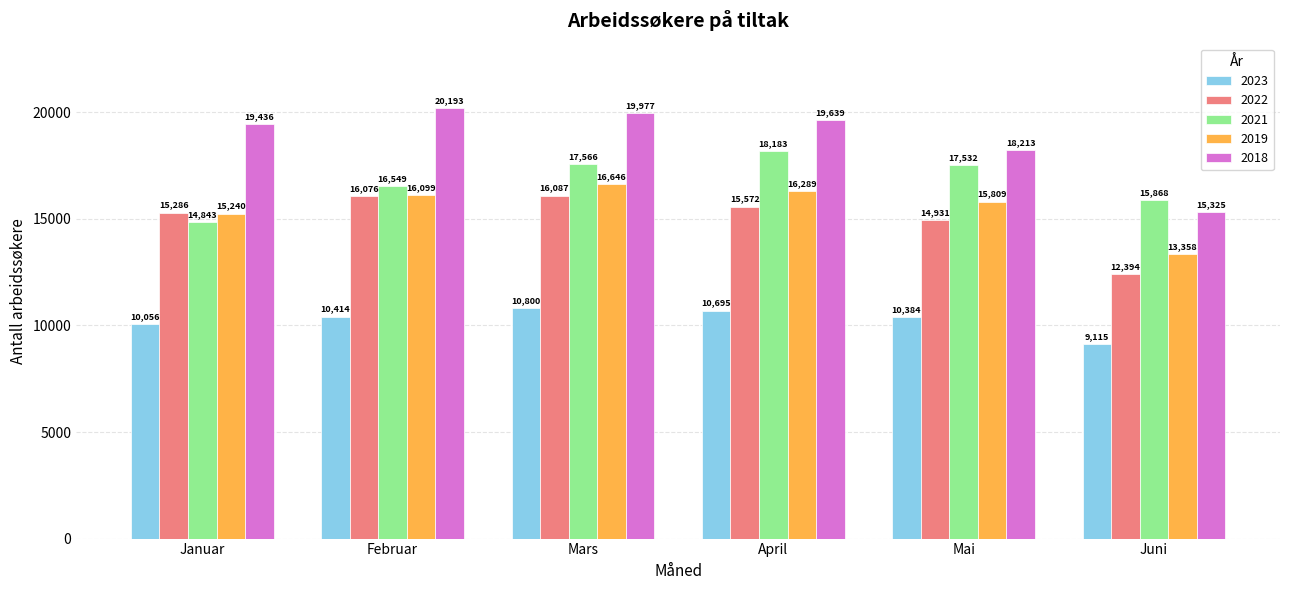

What is the difference between the second highest and second lowest values in the 2021 series?

1698